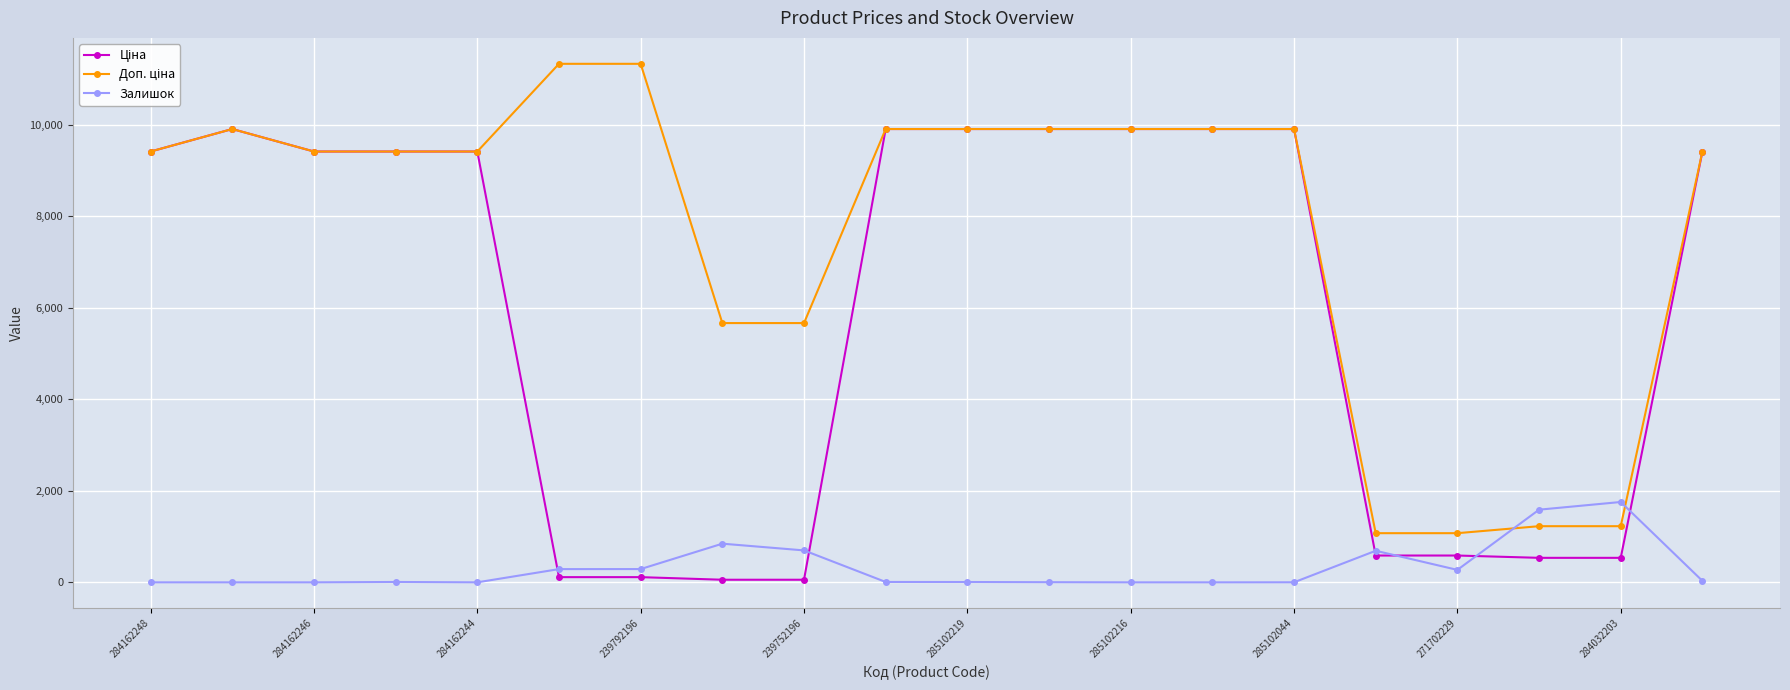

What is the greatest value displayed?

11334.0